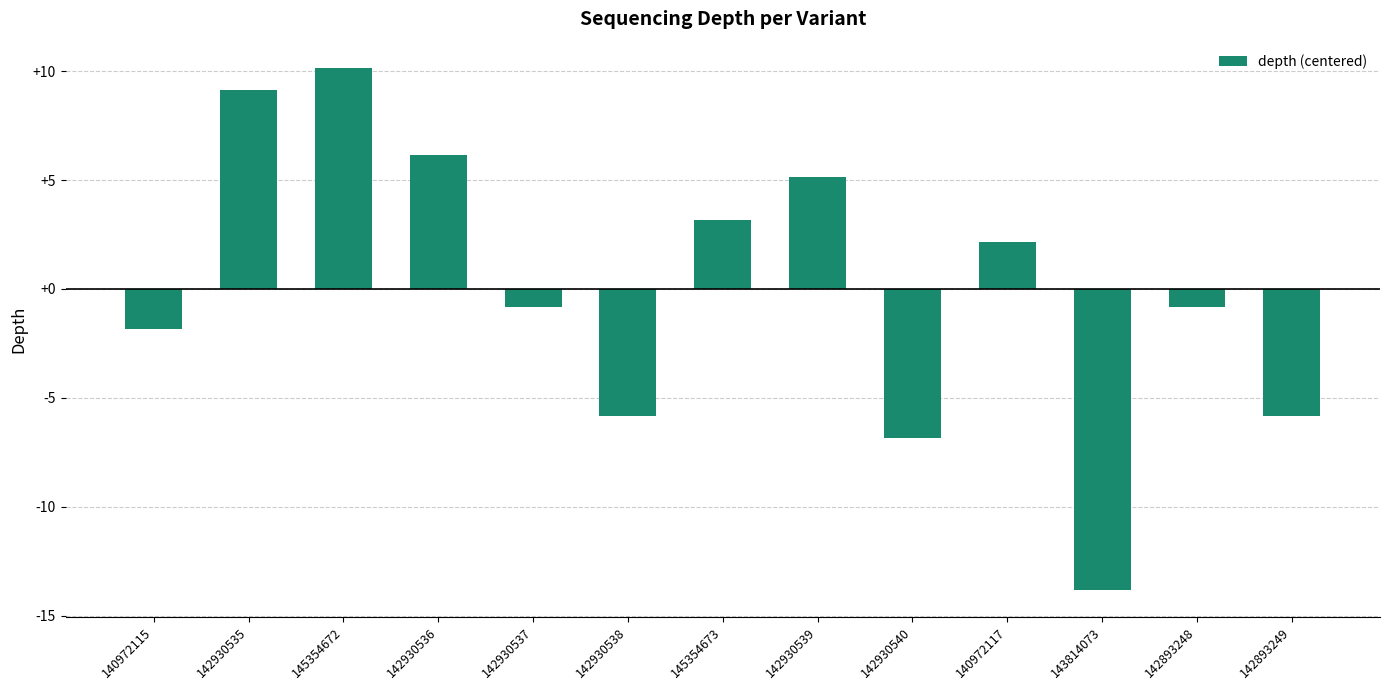

Which category has the lowest value across all series?

143814073